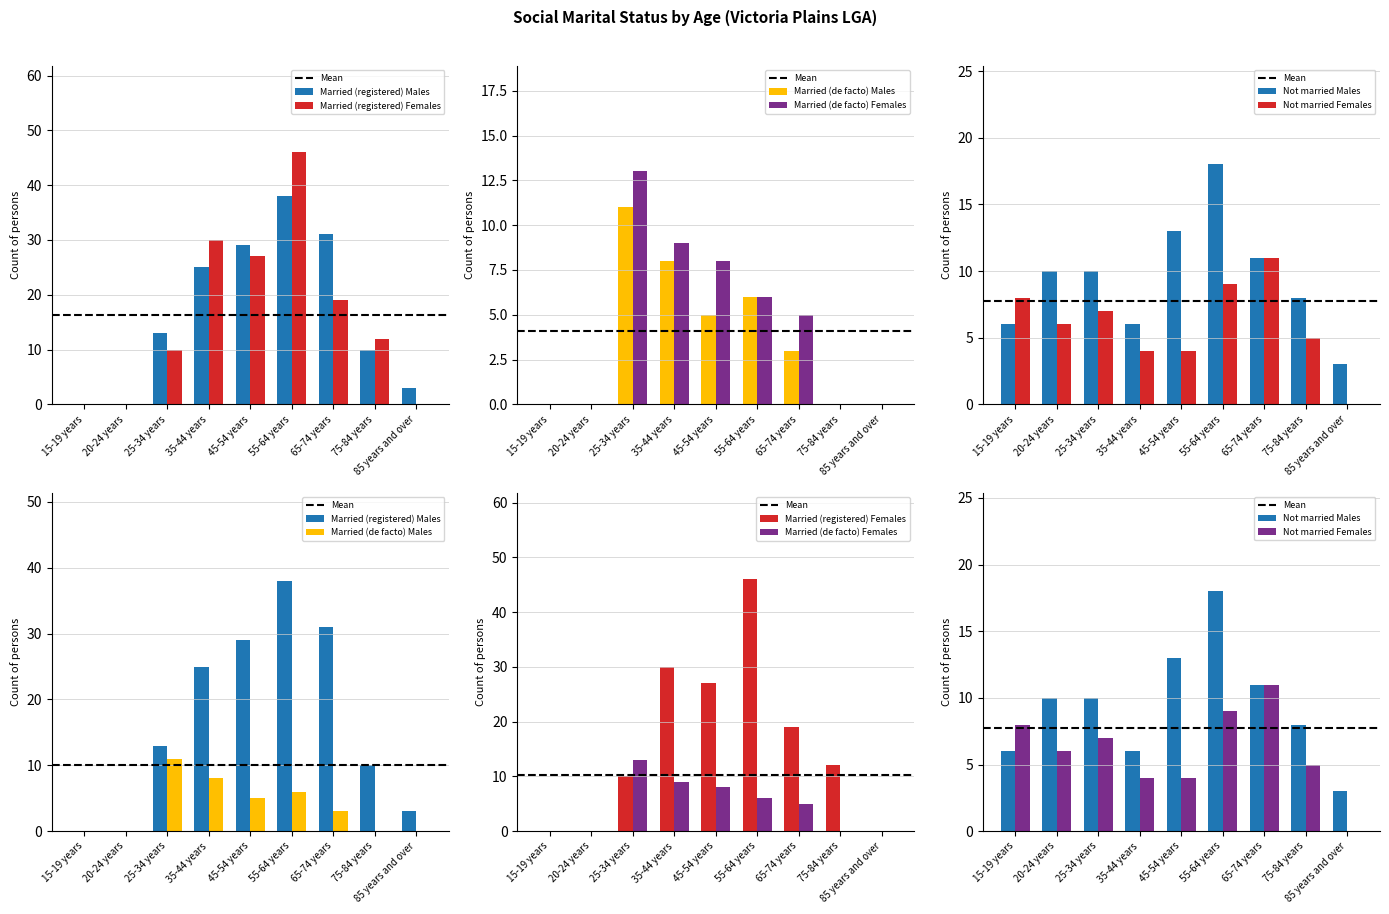

What are all the series names shown in the legend?

Married (registered) Males, Married (de facto) Males, Not married Males, Married (registered) Females, Married (de facto) Females, Not married Females